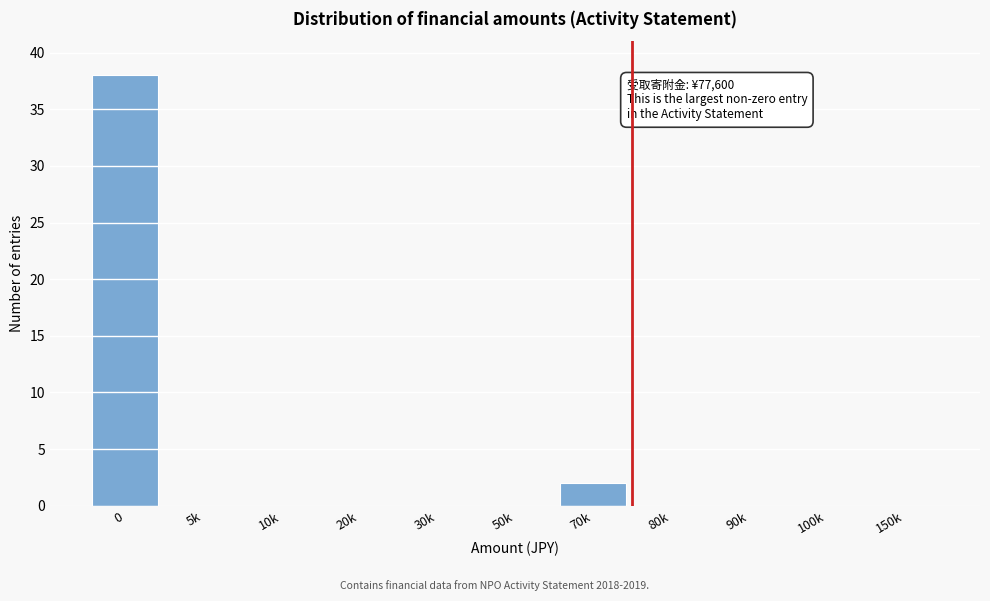

Reading right to left, transcribe all the data shown in this chart.

150k=0	100k=0	90k=0	80k=0	70k=2	50k=0	30k=0	20k=0	10k=0	5k=0	0=38